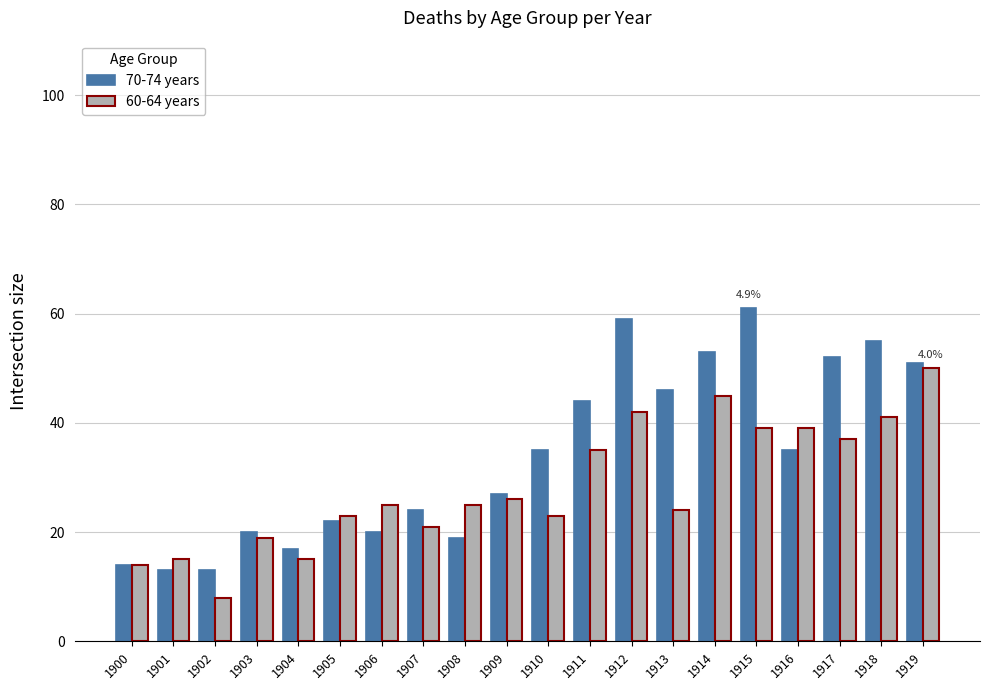

Which series has the largest total across all categories?

70-74 years